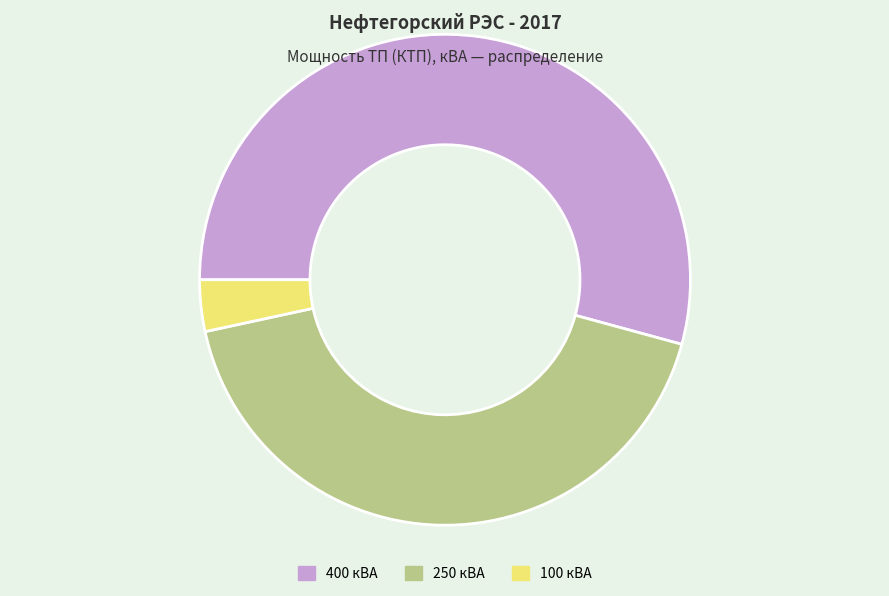

Which slice is the largest?

400 кВА